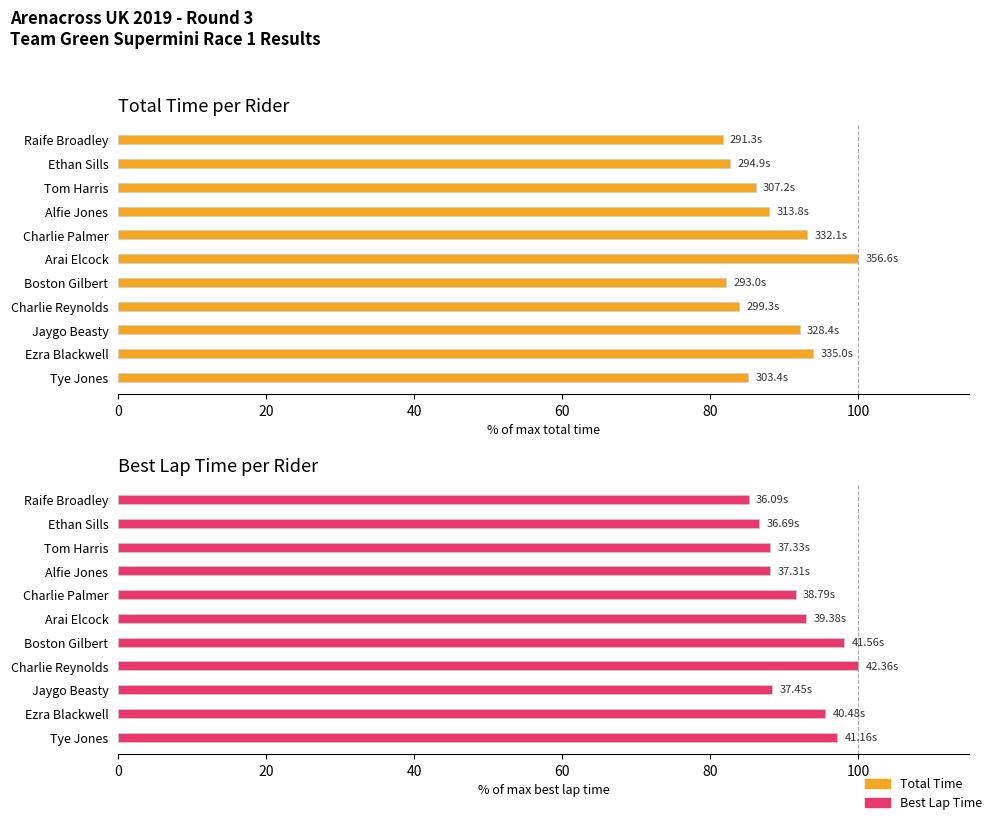

What value does the Best Lap Time (normalized %) series have at Ethan Sills?

86.6